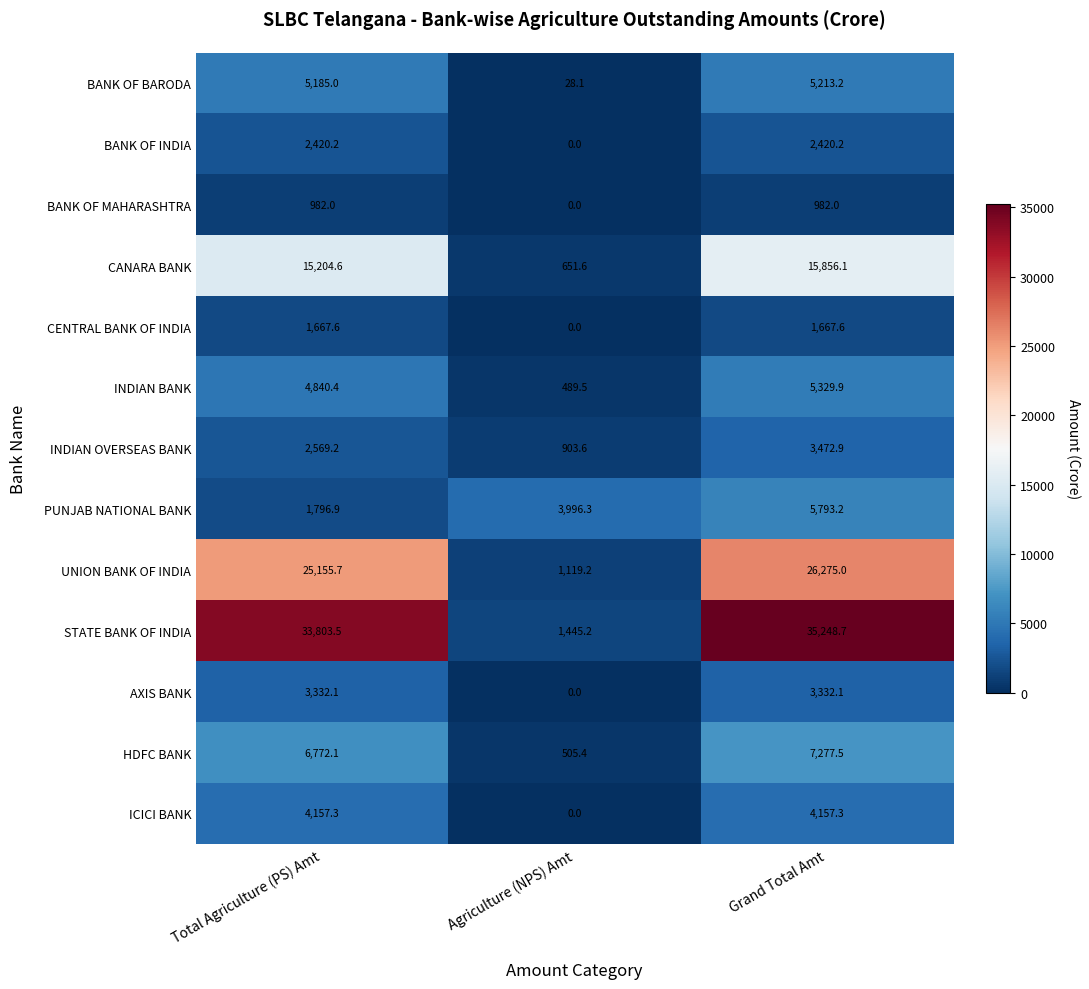

What is the sum of the CENTRAL BANK OF INDIA values at Grand Total Amt and Agriculture (NPS) Amt?

1667.6